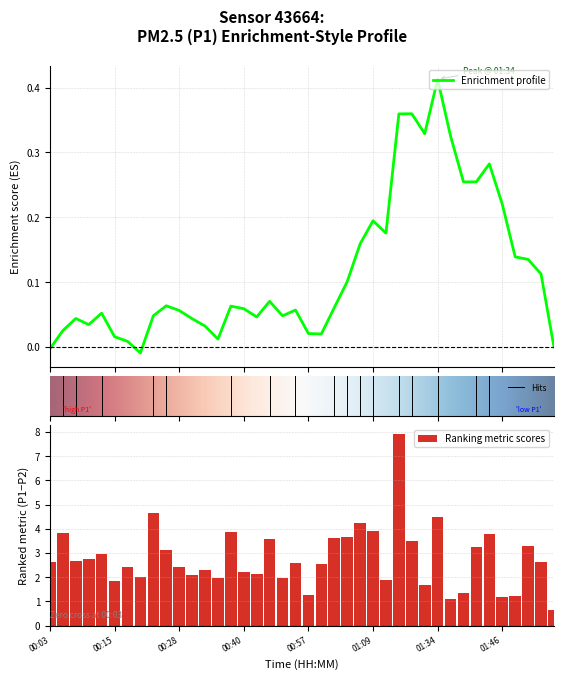

What is the minimum value for Ranking metric scores?

0.7